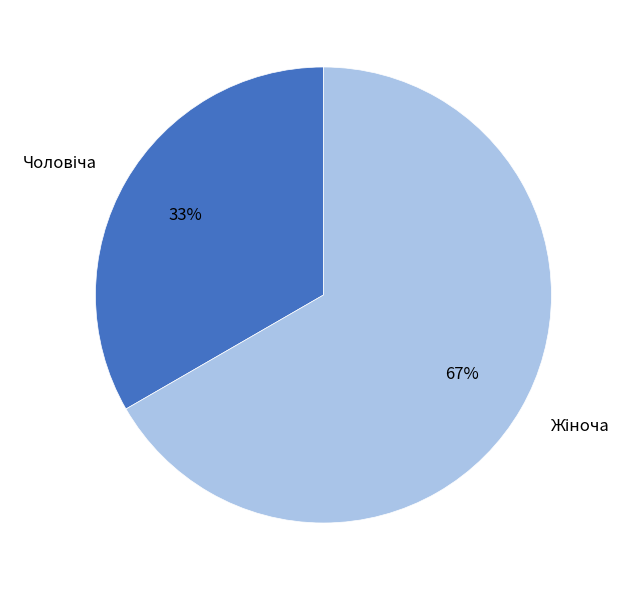

Is there any slice that represents more than half of the pie?

Yes